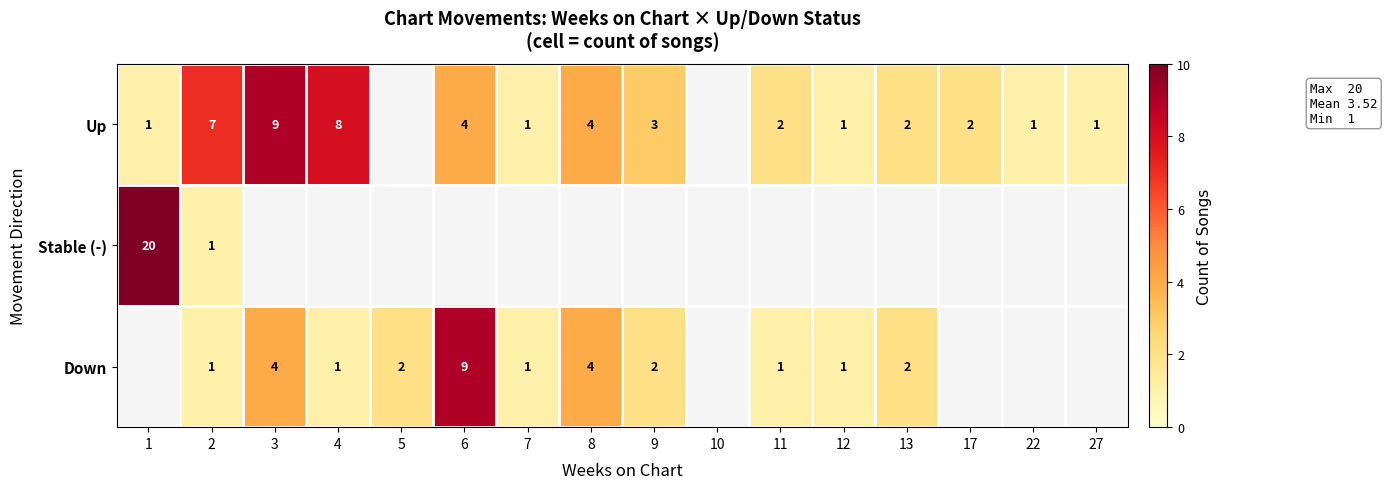

The value of Up at 9 is 3. True or false?

True